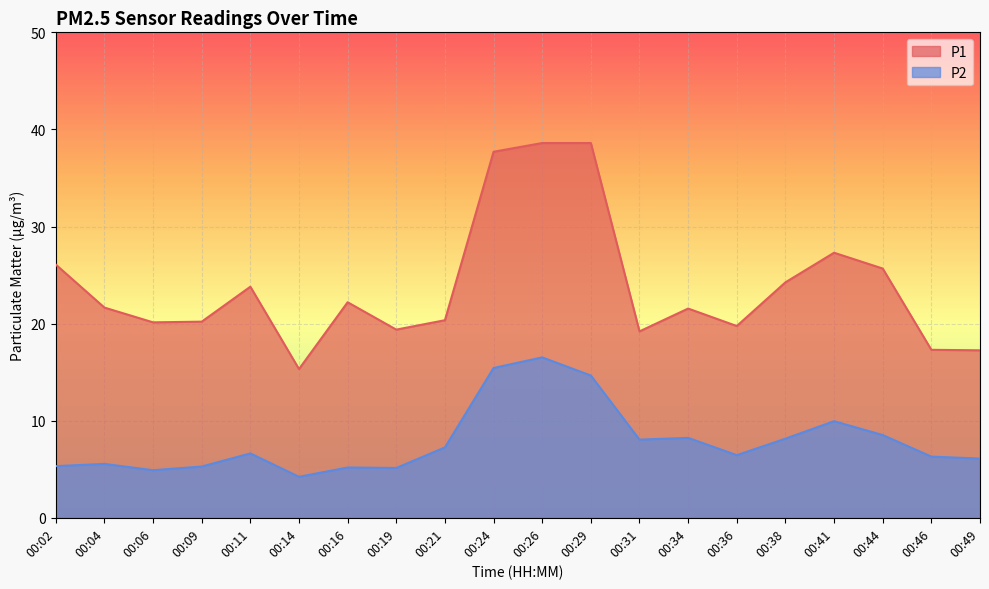

What is the value of the P2 point at the 12th from the left?

14.7